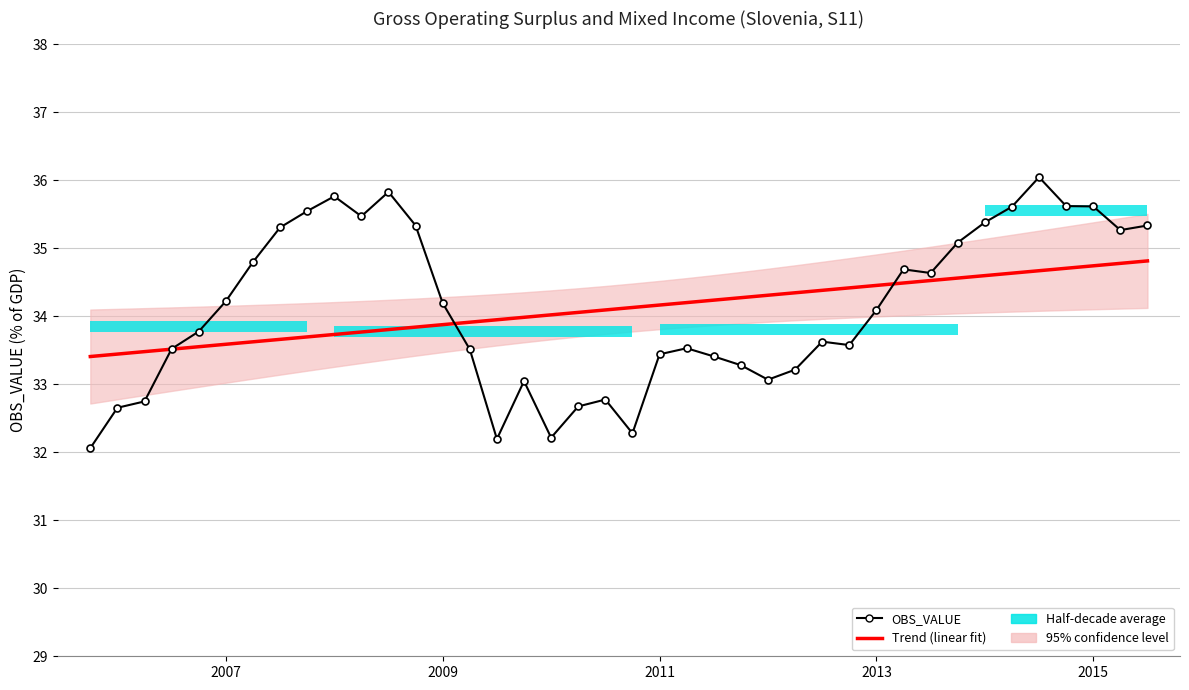

Reading left to right, extract all data points from this chart.

Trend (linear fit): 33.4	33.4	33.5	33.5	33.6	33.6	33.6	33.7	33.7	33.7	33.8	33.8	33.8	33.9	33.9	33.9	34.0	34.0	34.1	34.1	34.1	34.2	34.2	34.2	34.3	34.3	34.3	34.4	34.4	34.5	34.5	34.5	34.6	34.6	34.6	34.7	34.7	34.7	34.8	34.8
OBS_VALUE: 32.1	32.7	32.7	33.5	33.8	34.2	34.8	35.3	35.5	35.8	35.5	35.8	35.3	34.2	33.5	32.2	33.0	32.2	32.7	32.8	32.3	33.4	33.5	33.4	33.3	33.1	33.2	33.6	33.6	34.1	34.7	34.6	35.1	35.4	35.6	36.0	35.6	35.6	35.3	35.3